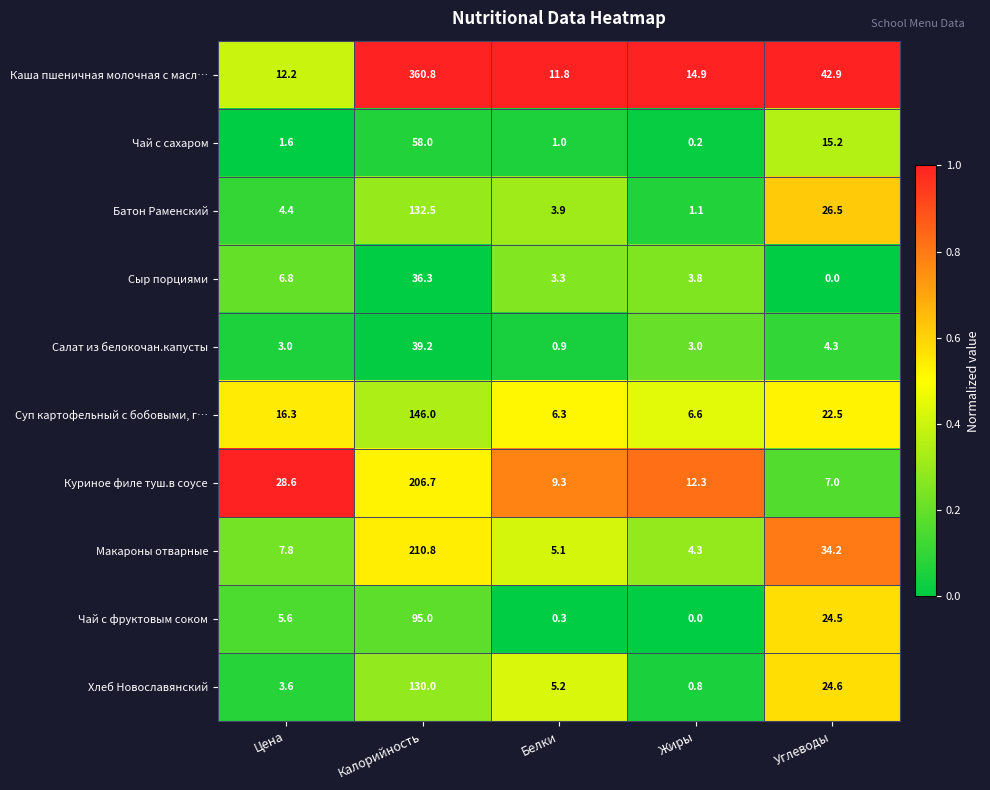

What is the difference between the highest and lowest values at Белки?

11.5